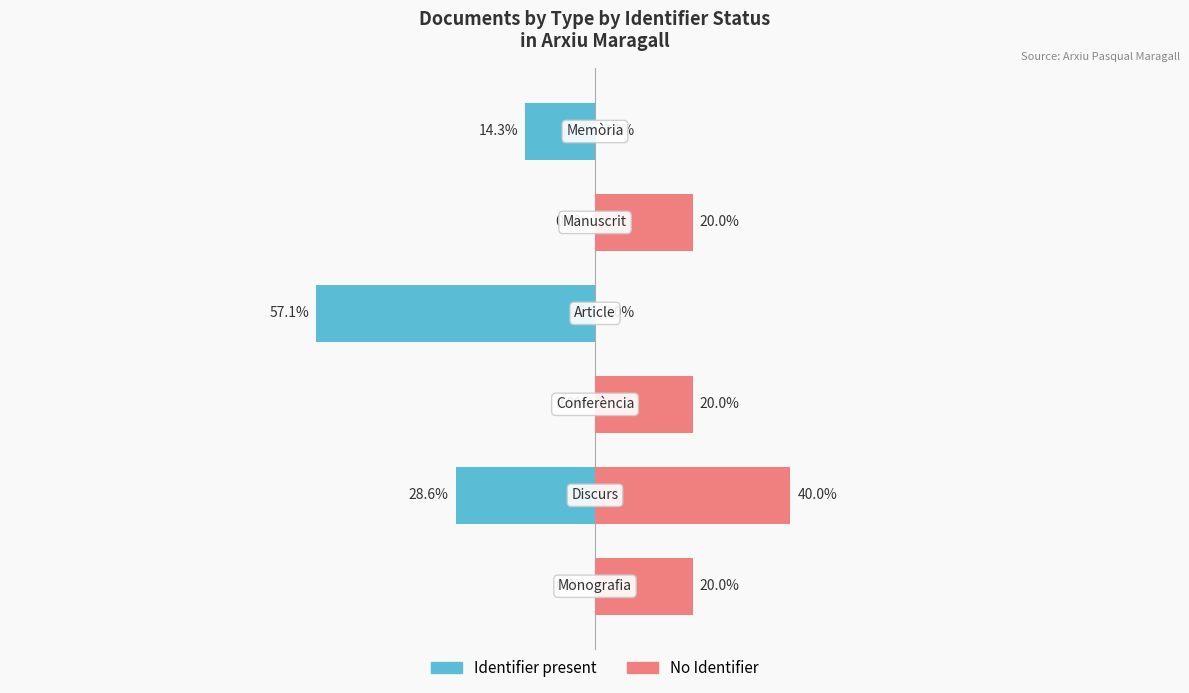

What is the difference between the No Identifier values at 3 and 4?

20.0